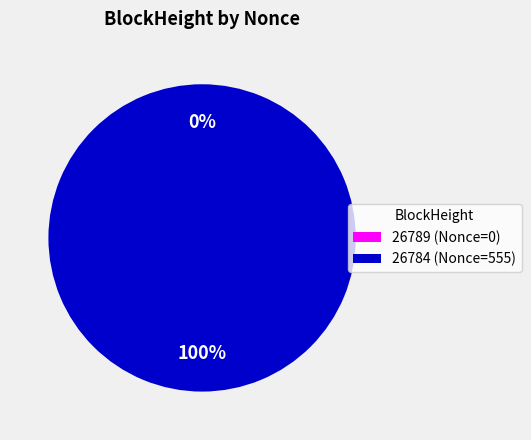

Which slice is the smallest?

26789